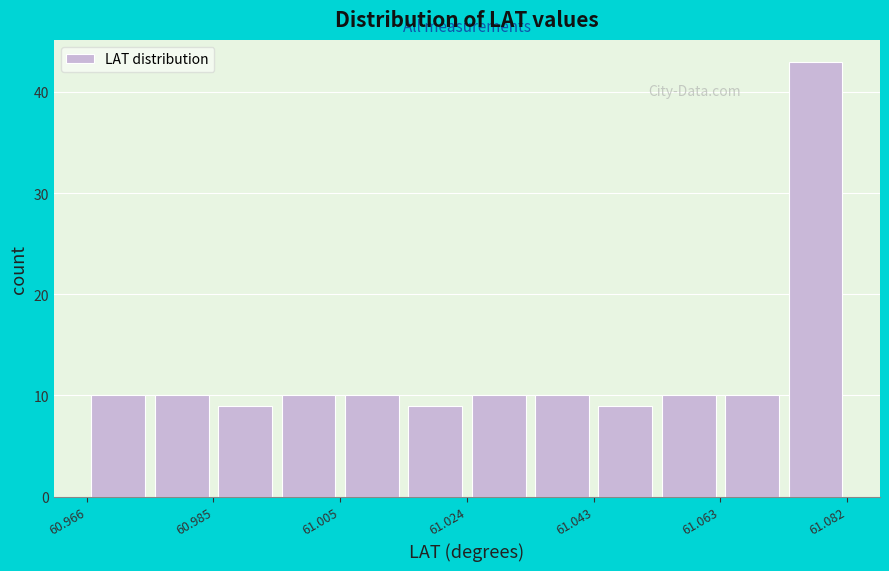

Reading left to right, transcribe this chart: for each bar, give the range it covers on the x-axis and its height. Neither the bar edges nor the heights are printed on the chart, so give them approximately, as read against the axes.

60.966 to 60.976: 10
60.976 to 60.986: 10
60.986 to 60.994: 9
60.994 to 61.004: 10
61.004 to 61.014: 10
61.014 to 61.024: 9
61.024 to 61.034: 10
61.034 to 61.044: 10
61.044 to 61.052: 9
61.052 to 61.062: 10
61.062 to 61.072: 10
61.072 to 61.082: 43